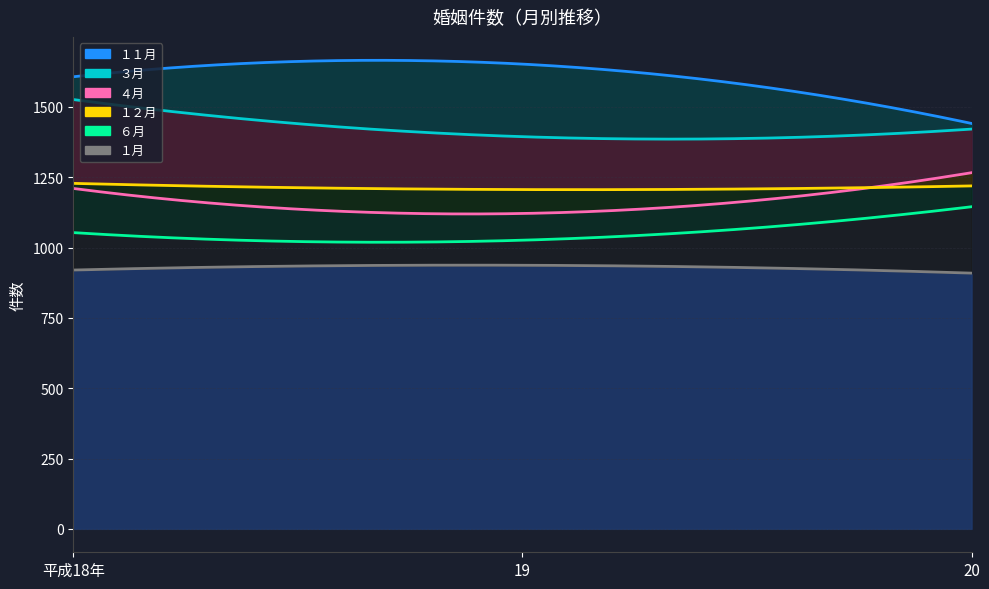

What is the label of the 2nd point from the left?

19